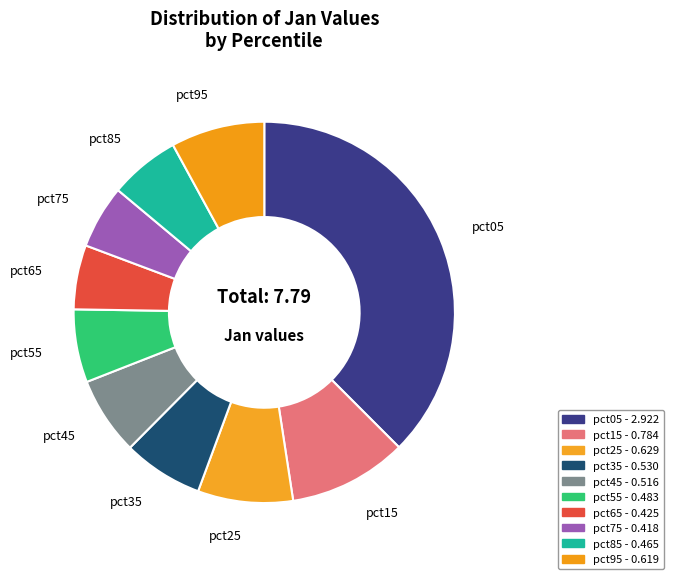

How many slices are in this pie chart?

10